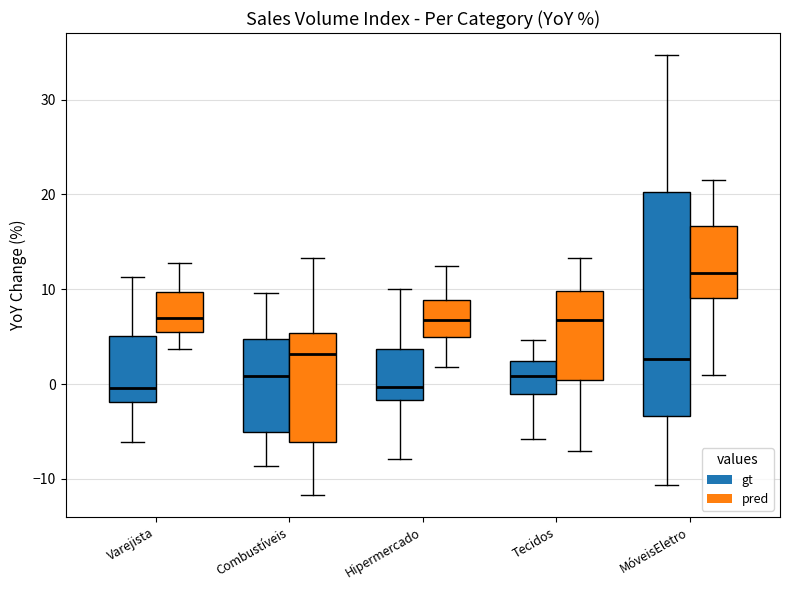

Where is the lower edge of the box for MóveisEletro (gt) on the y-axis? The values are not printed on the chart, so give them approximately, as read against the axis.

-3